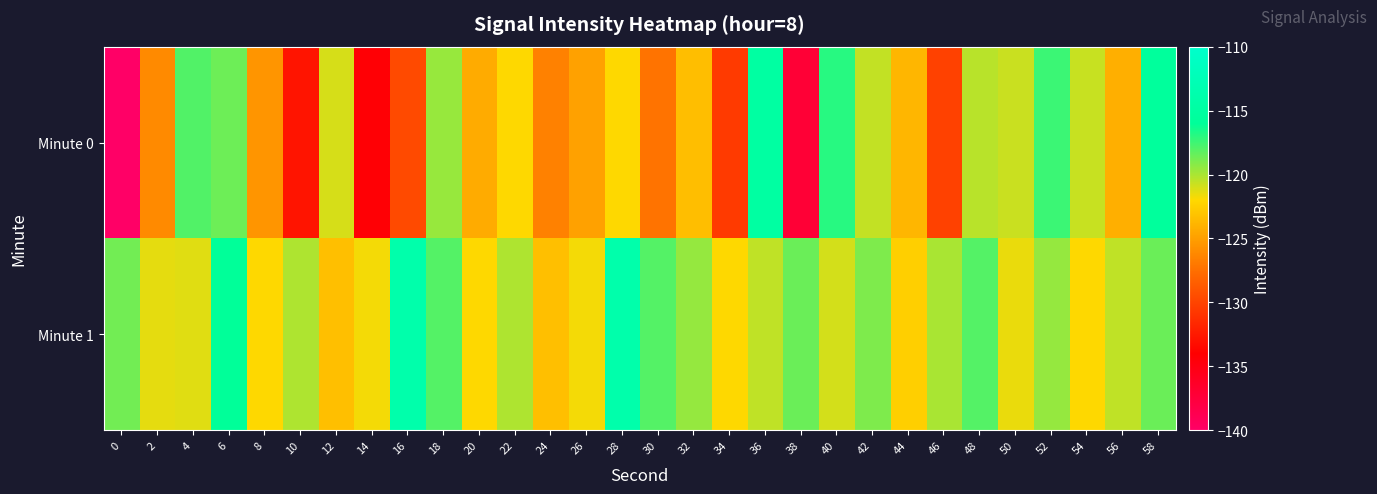

Which series has the largest total across all categories?

Minute 1